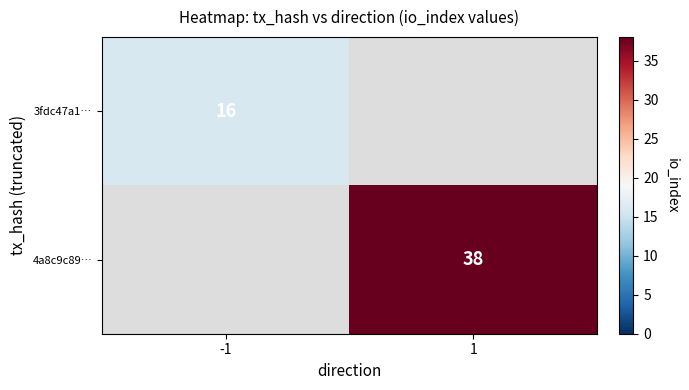

How many data points does each series have?

2